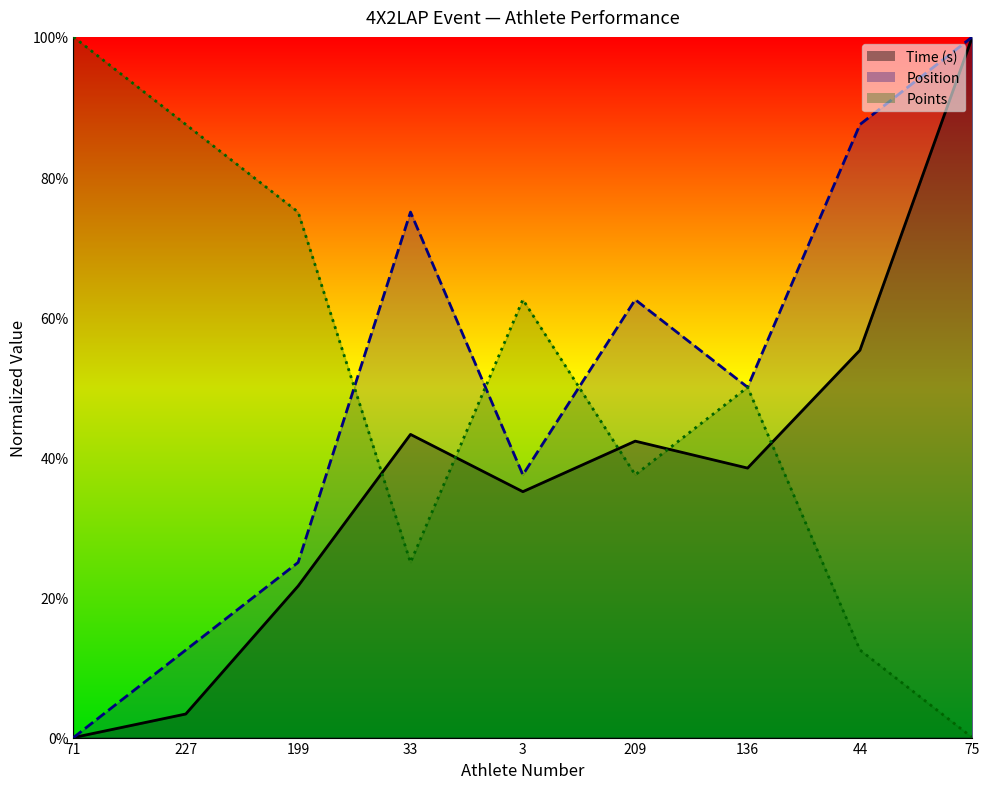

Reading left to right, transcribe all the data shown in this chart.

Time (s): 71=0.0	227=3.4	199=21.6	33=43.3	3=35.1	209=42.3	136=38.5	44=55.3	75=100.0
Position: 71=0.0	227=12.5	199=25.0	33=75.0	3=37.5	209=62.5	136=50.0	44=87.5	75=100.0
Points: 71=100.0	227=87.5	199=75.0	33=25.0	3=62.5	209=37.5	136=50.0	44=12.5	75=0.0